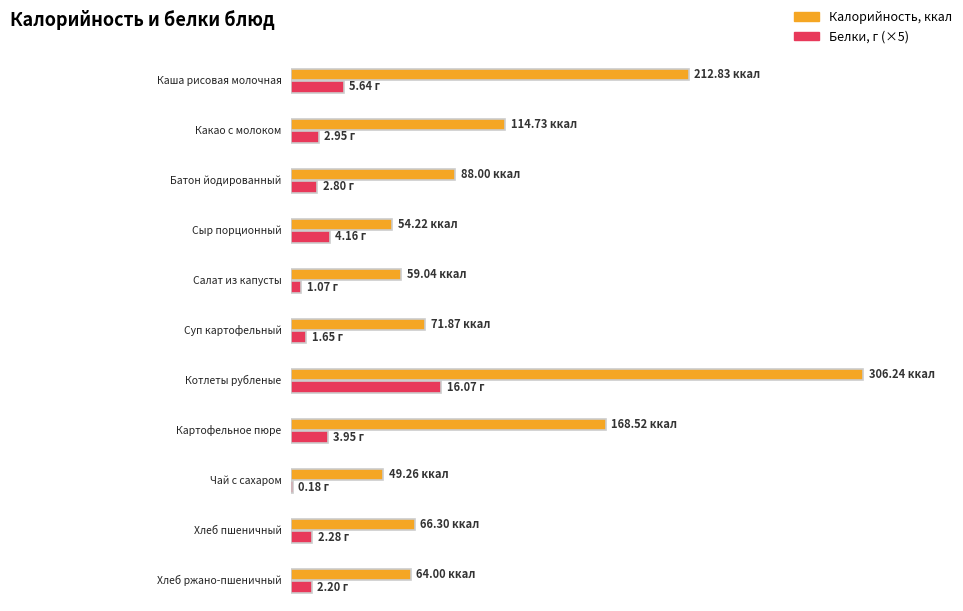

Which category has the lowest value across all series?

Чай с сахаром